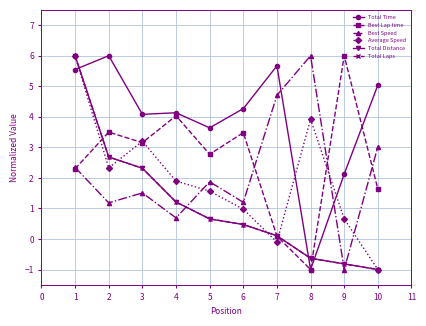

What is the sum of all Total Distance values?

11.0